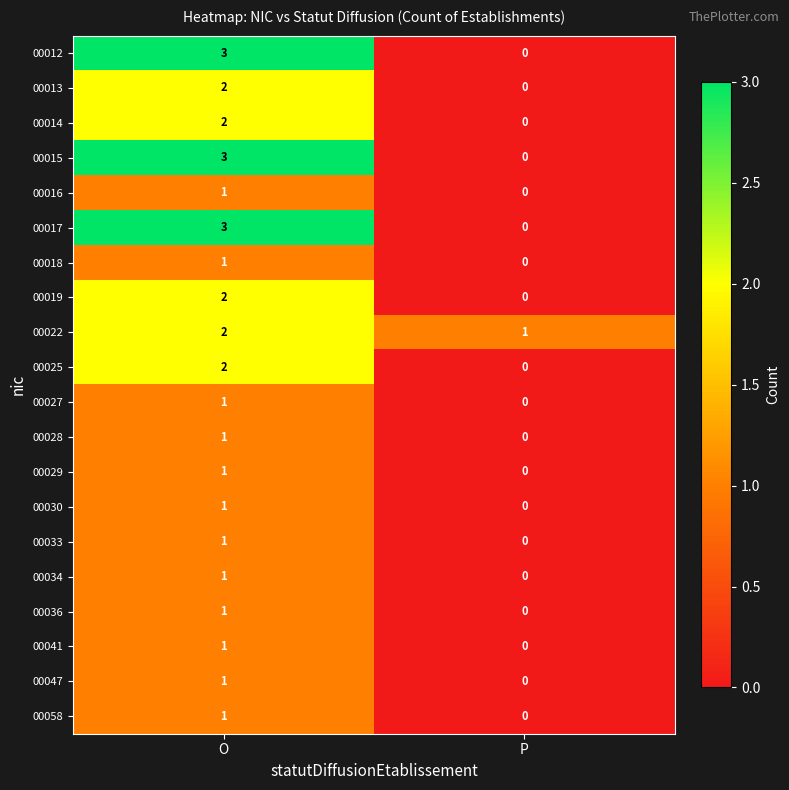

At which category is the sum across all series the highest?

O